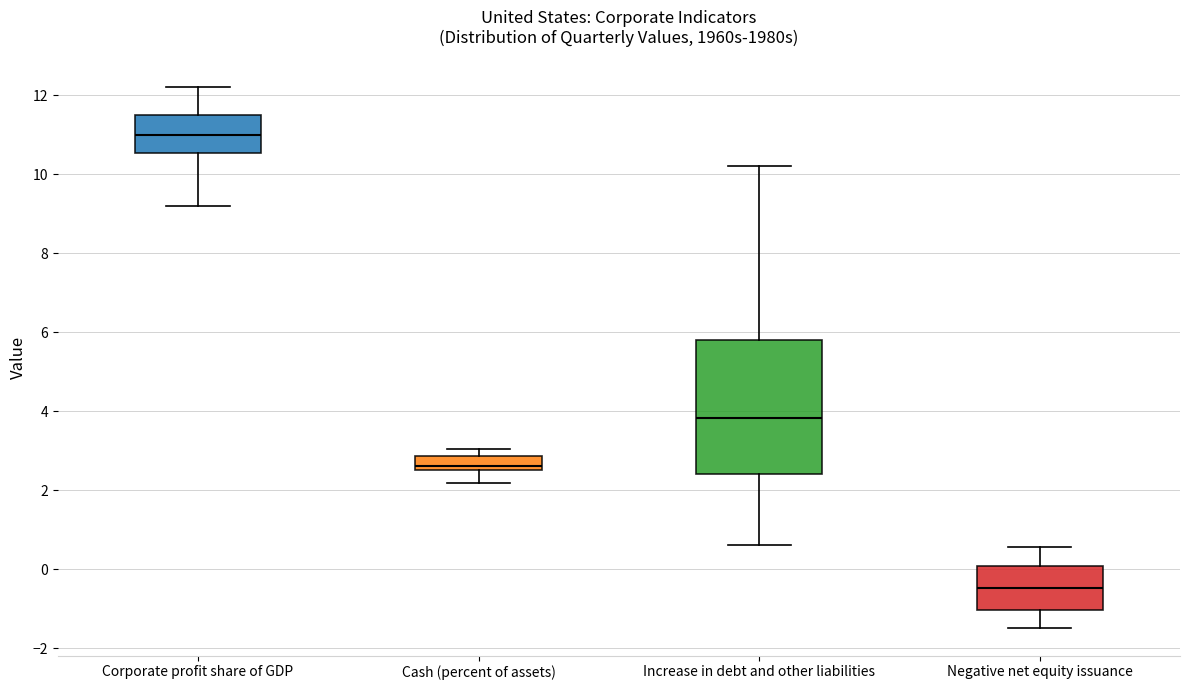

Reading left to right, read every box against the y-axis: the position of its median line, the range the box covers, and the ends of its whiskers. The values are not printed on the chart, so give them approximately, as read against the axis.

Corporate profit share of GDP: median 11.0, box 10.6 to 11.4, whiskers 9.2 to 12.2
Cash (percent of assets): median 2.6 (just above the box's lower edge), box 2.6 to 2.8, whiskers 2.2 to 3.0
Increase in debt and other liabilities: median 3.8, box 2.4 to 5.8, whiskers 0.6 to 10.2
Negative net equity issuance: median -0.4, box -1.0 to 0.0, whiskers -1.4 to 0.6